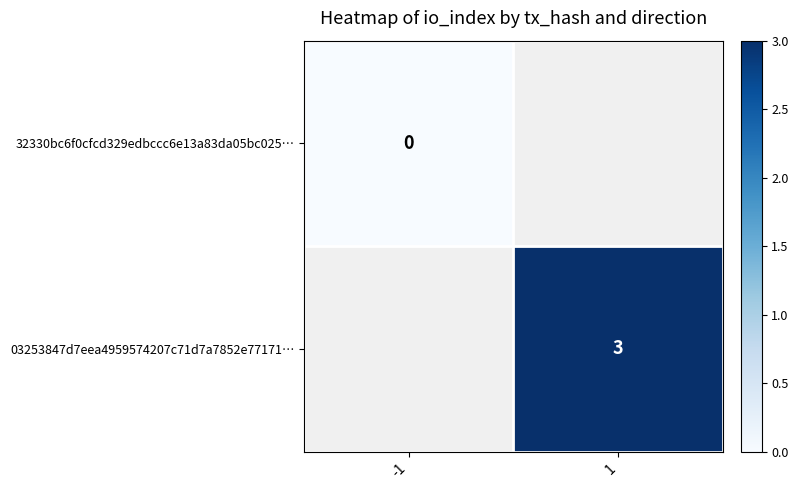

Is it true that 03253847d7eea4959574207c71d7a7852e77171… equals 3 at 1?

True